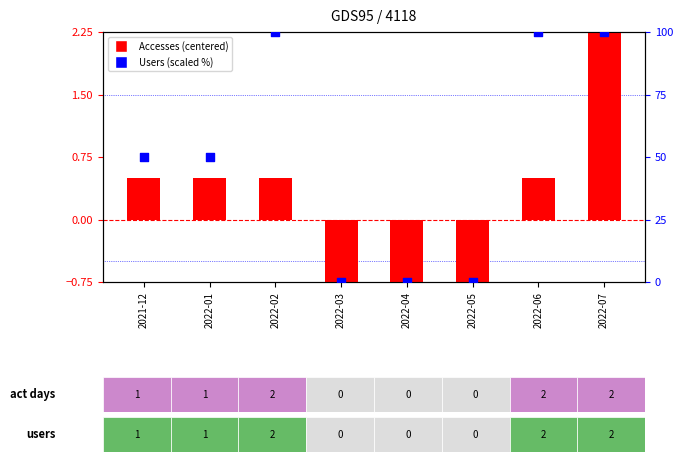

At which category is the sum across all series the highest?

2022-07